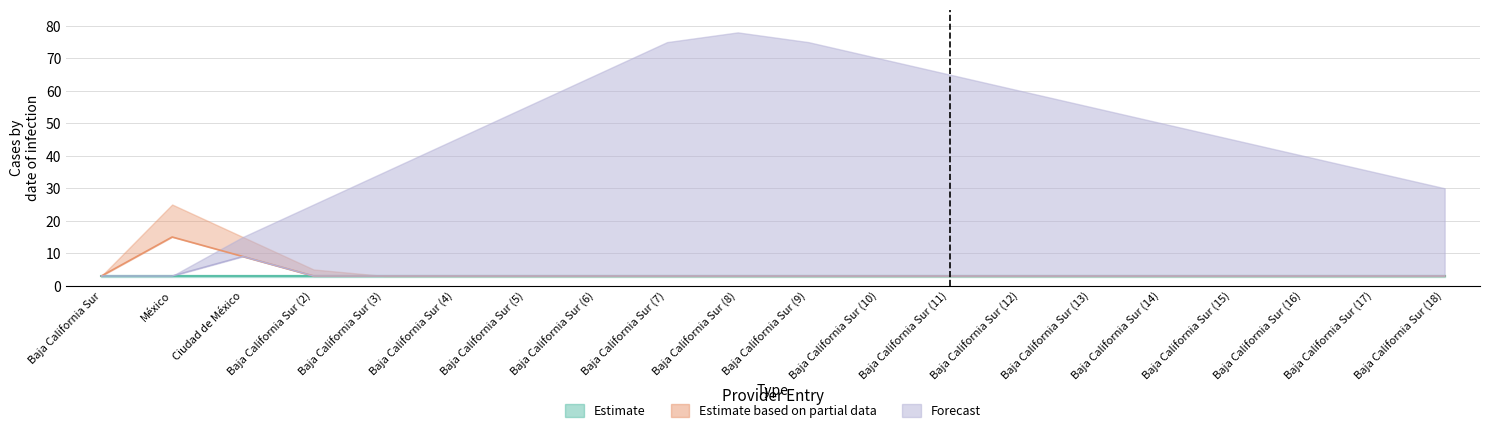

What is the label of the 14th point from the left?

Baja California Sur (12)